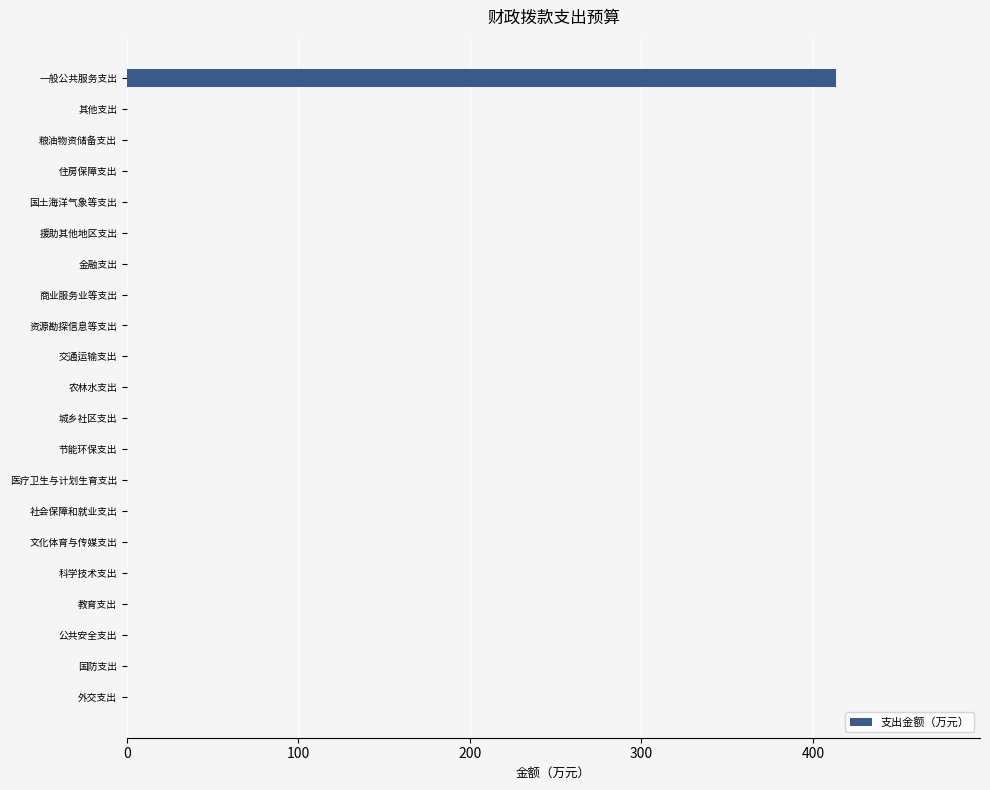

Which has a higher value, 医疗卫生与计划生育支出 or 一般公共服务支出?

一般公共服务支出